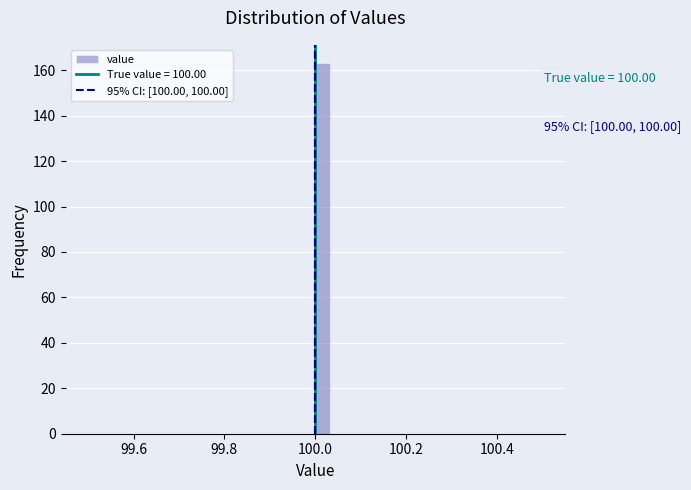

Read against the x-axis, roughly where is the centre of the tallest bar?

100.02